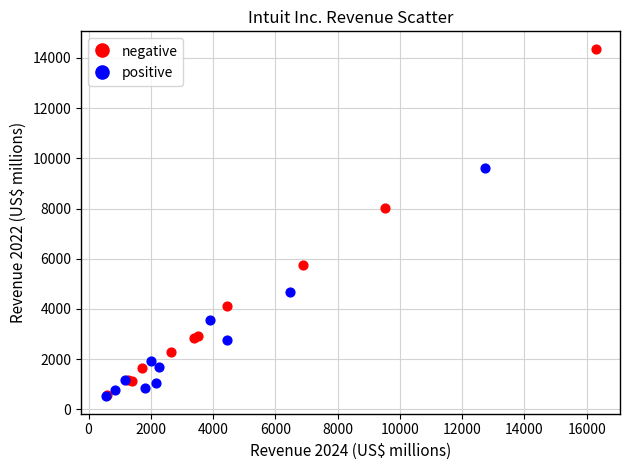

Which series reaches the maximum Y coordinate?

negative